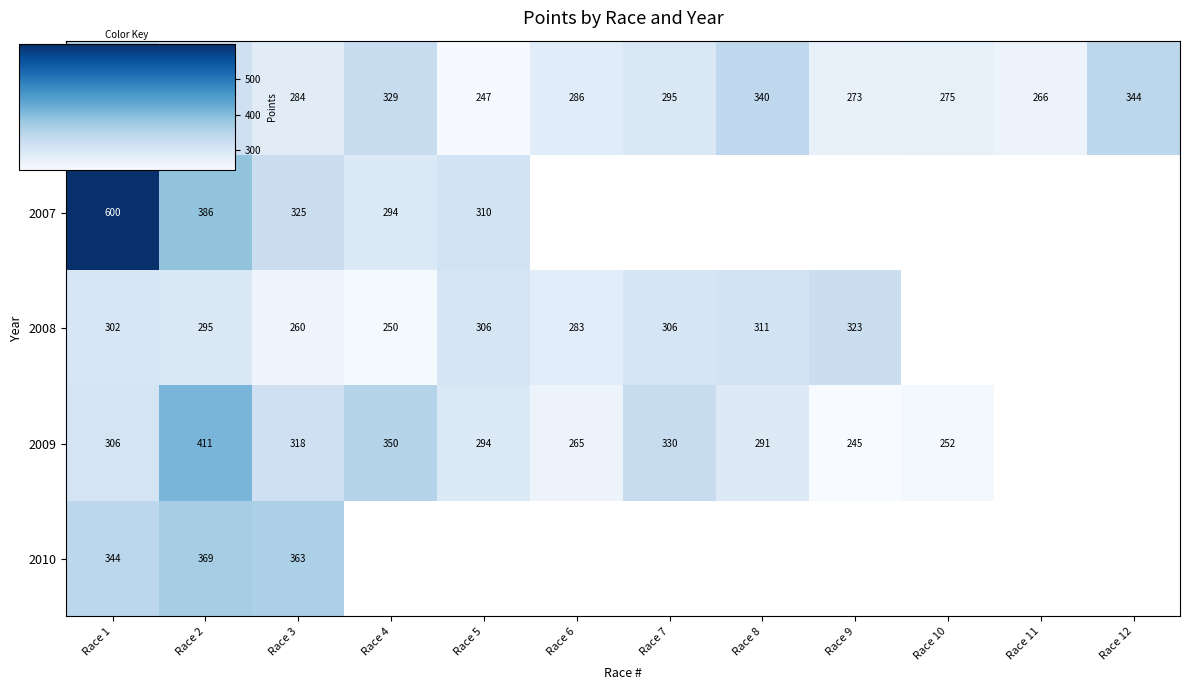

What is the difference between the maximum and minimum values in the 2008 series?

72.6